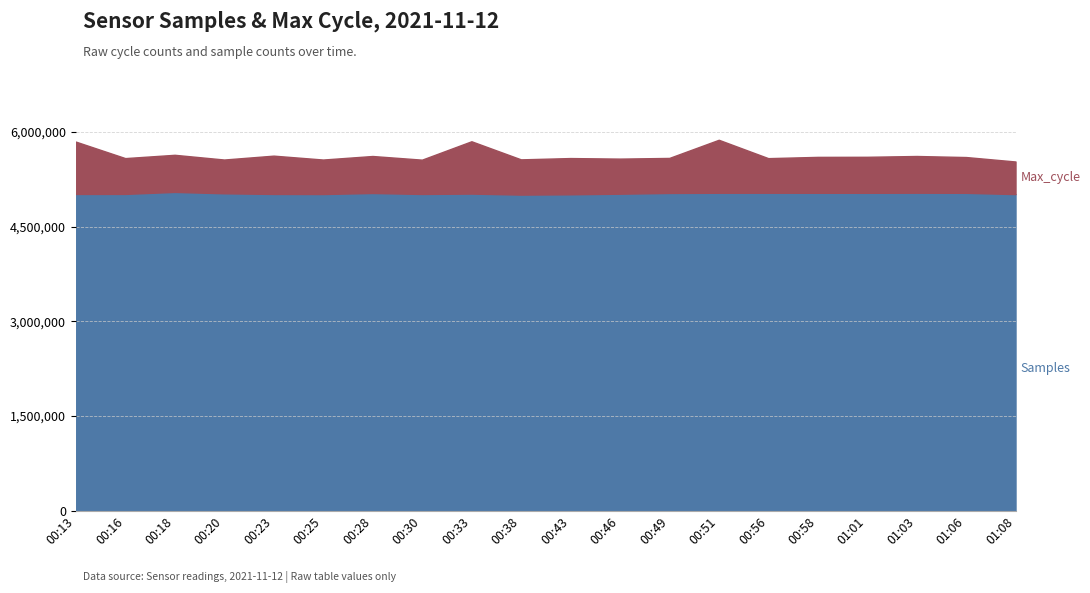

Reading left to right, list all the values displayed in this chart.

Samples: 00:13=5015845	00:16=5016430	00:18=5048255	00:20=5026149	00:23=5015826	00:25=5014499	00:28=5031000	00:30=5015653	00:33=5021601	00:38=5005487	00:43=5010275	00:46=5019744	00:49=5031527	00:51=5034551	00:56=5034856	00:58=5034140	01:01=5033830	01:03=5035372	01:06=5033610	01:08=5013563
Max_cycle: 00:13=1953	00:16=1336	00:18=1384	00:20=1260	00:23=1429	00:25=1287	00:28=1380	00:30=1280	00:33=1952	00:38=1315	00:43=1352	00:46=1309	00:49=1307	00:51=1977	00:56=1291	00:58=1340	01:01=1344	01:03=1370	01:06=1335	01:08=1216